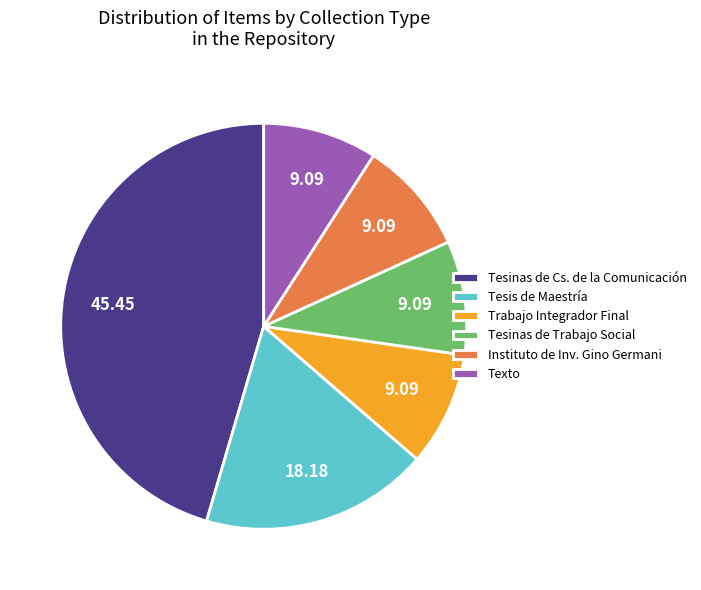

How many segments does this pie chart have?

6